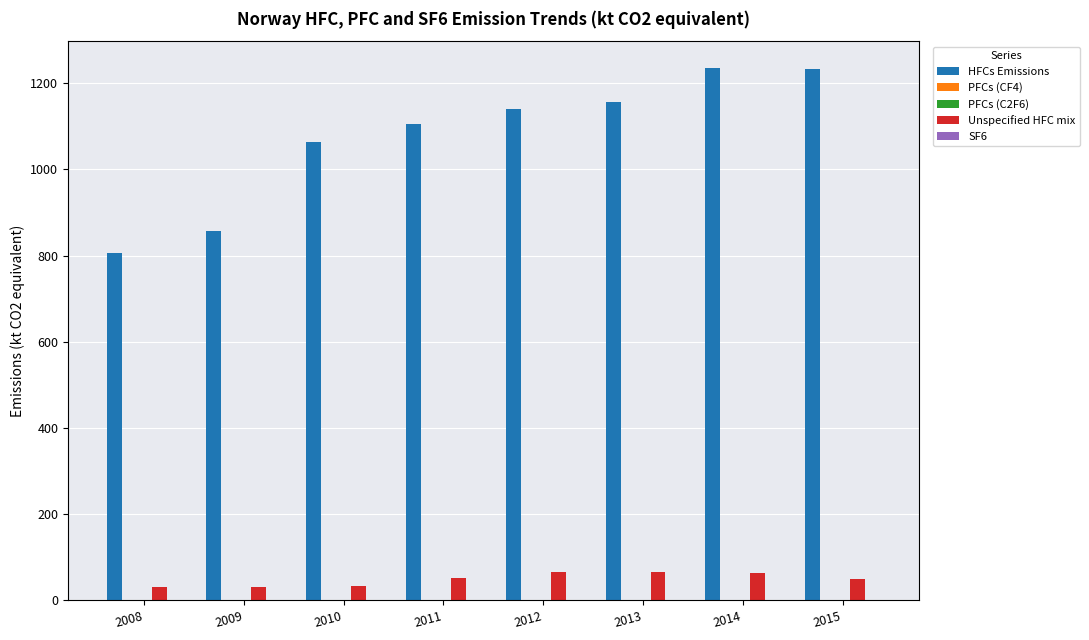

What is the highest value of the HFCs Emissions series?

1235.6